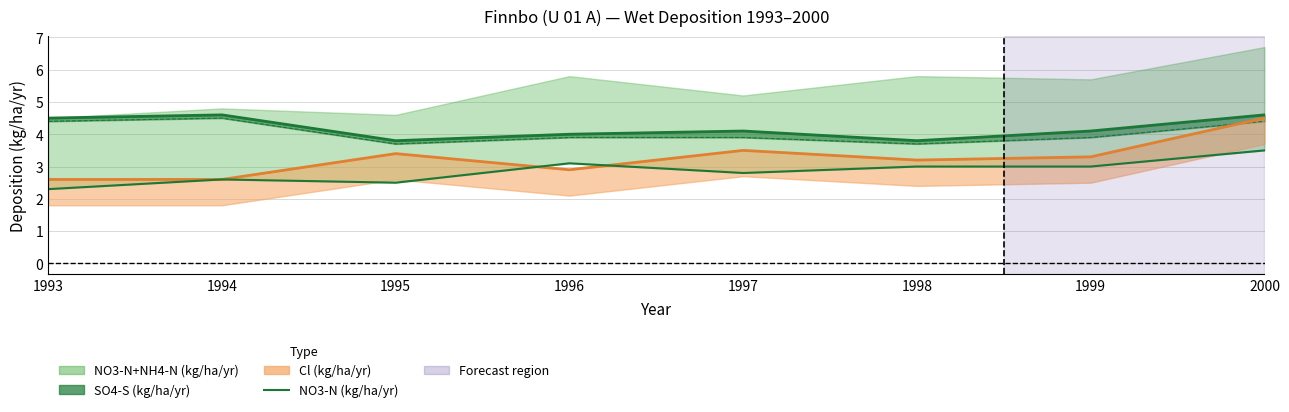

What is the value of the 2nd point from the left?

2.6